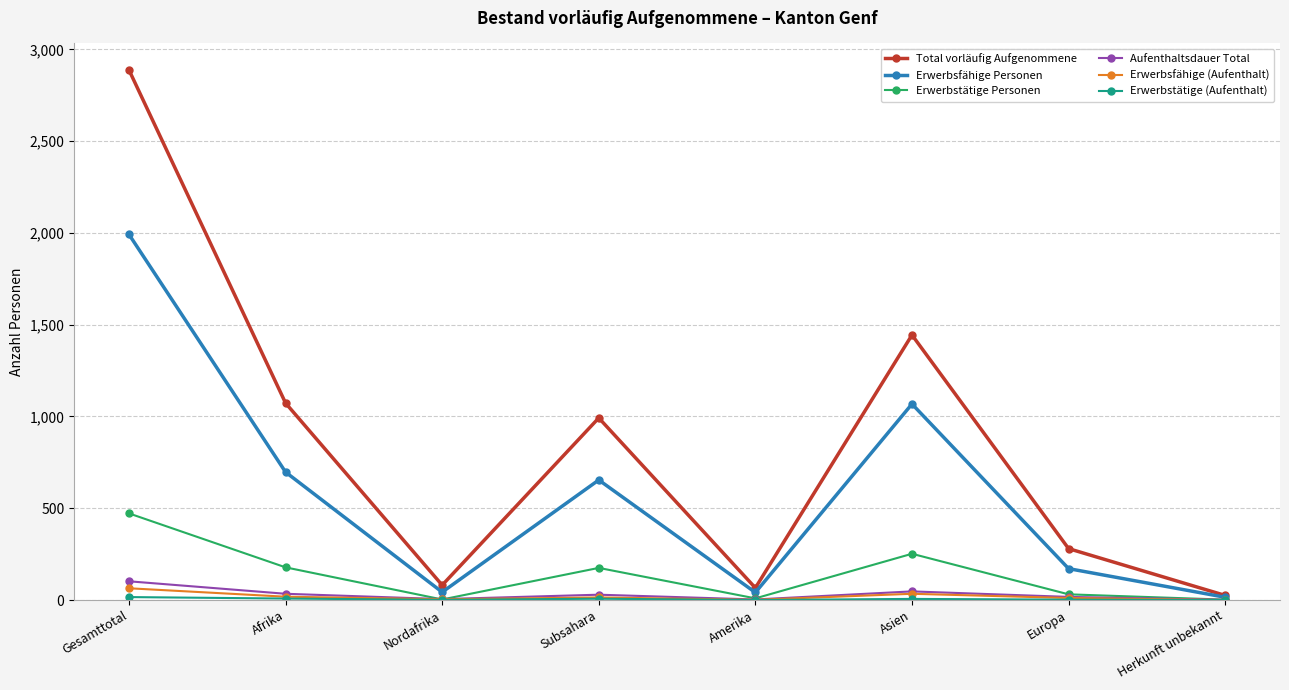

The Total vorläufig Aufgenommene series shows 1444 at Asien. True or false?

True